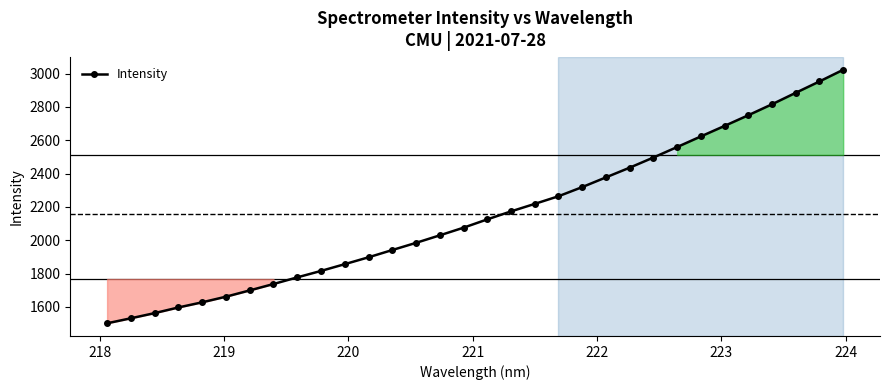

Does the chart have visible grid lines?

No